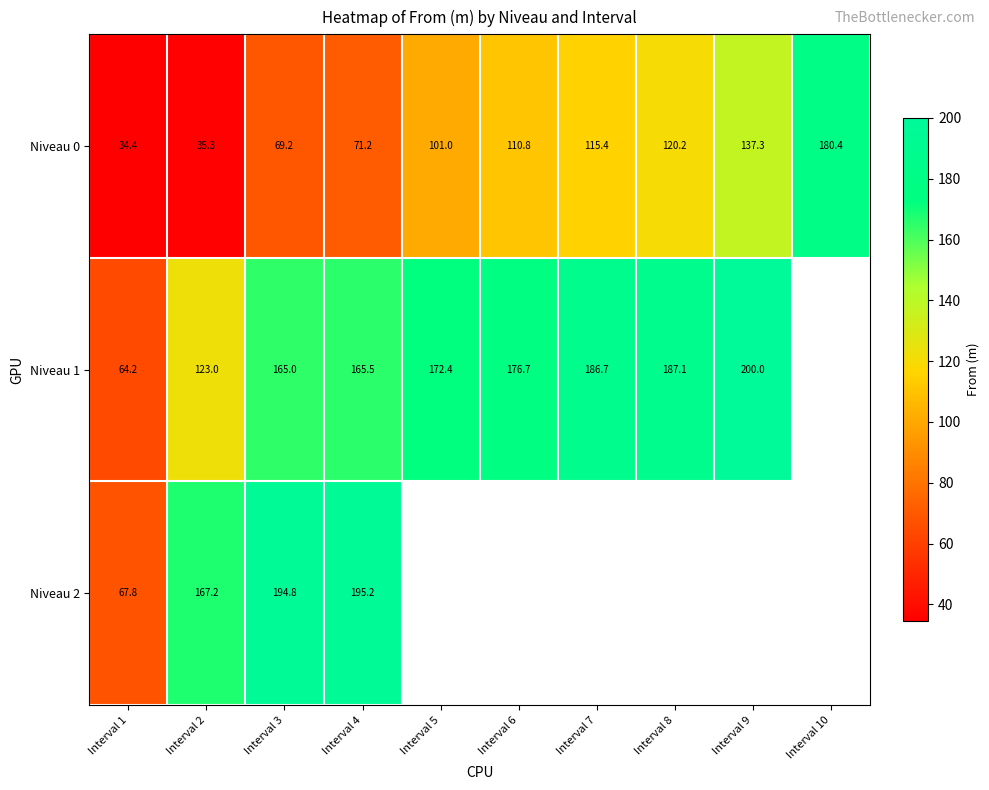

List the labels in order of Niveau 0 value, largest first.

Interval 10, Interval 9, Interval 8, Interval 7, Interval 6, Interval 5, Interval 4, Interval 3, Interval 2, Interval 1